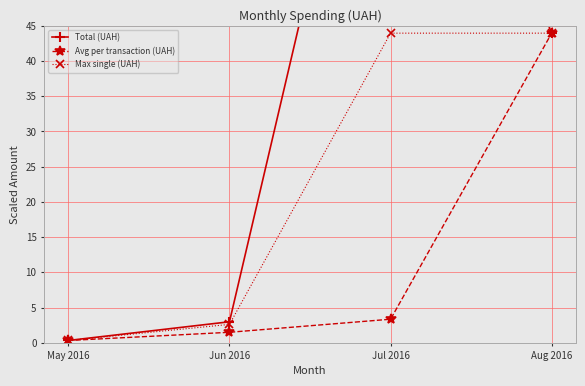

What is the smallest value displayed?

0.3